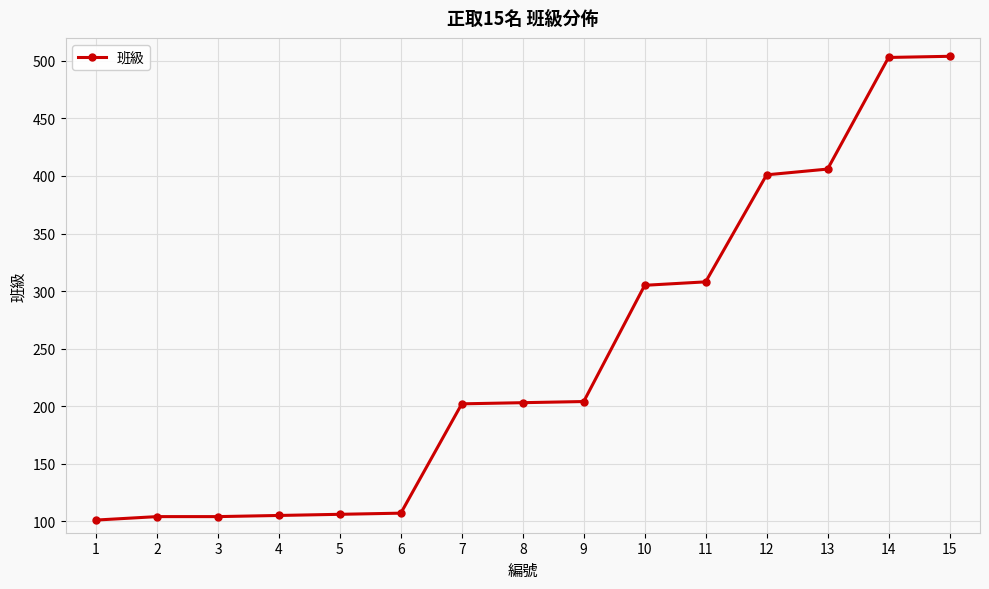

True or false: the data shows 168 at 6.

False